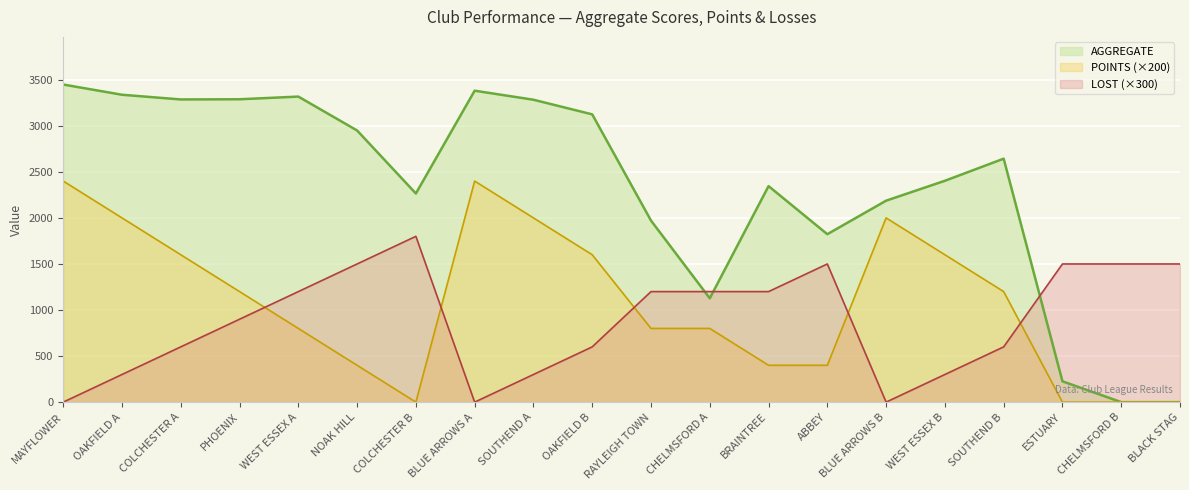

At how many categories does at least one series exceed 80?

20